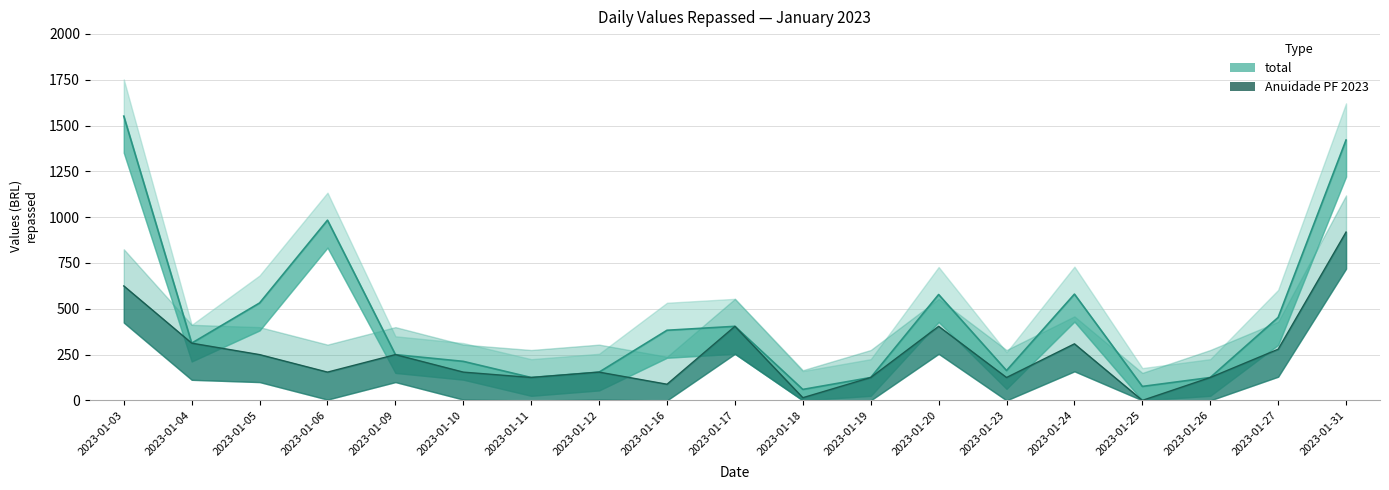

What is the value of the Anuidade PF 2023 point at the 2nd from the left?

312.4